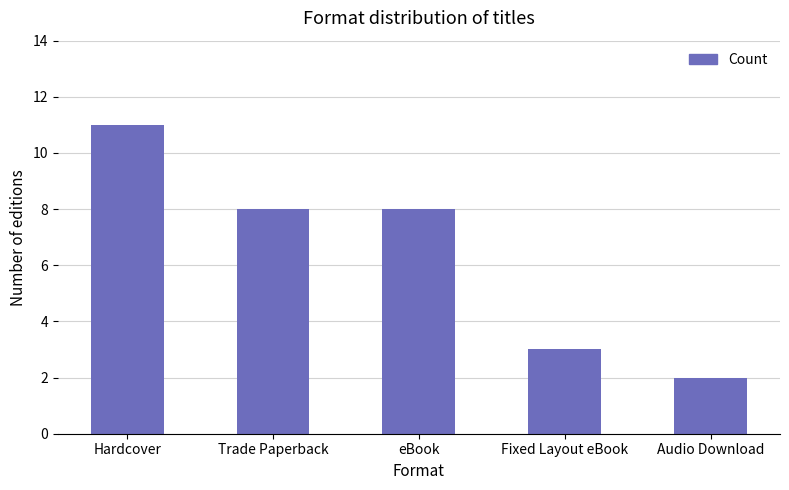

Reading left to right, extract all data points from this chart.

Hardcover=11	Trade Paperback=8	eBook=8	Fixed Layout eBook=3	Audio Download=2